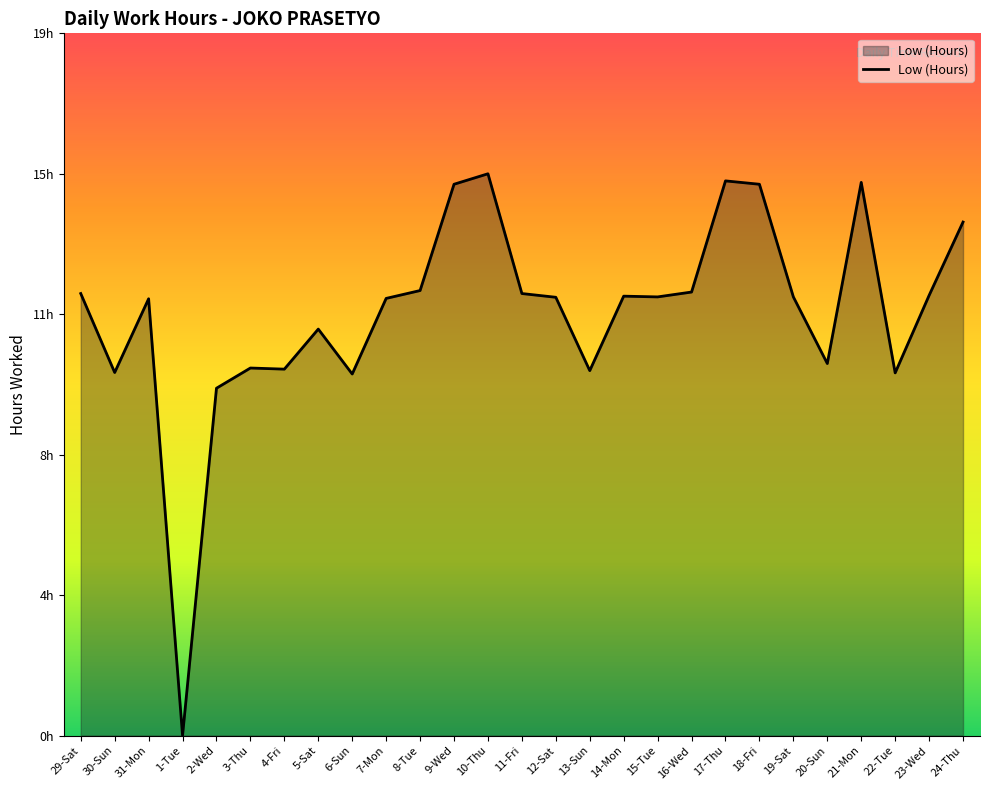

At which label does the data first exceed 11?

29-Sat